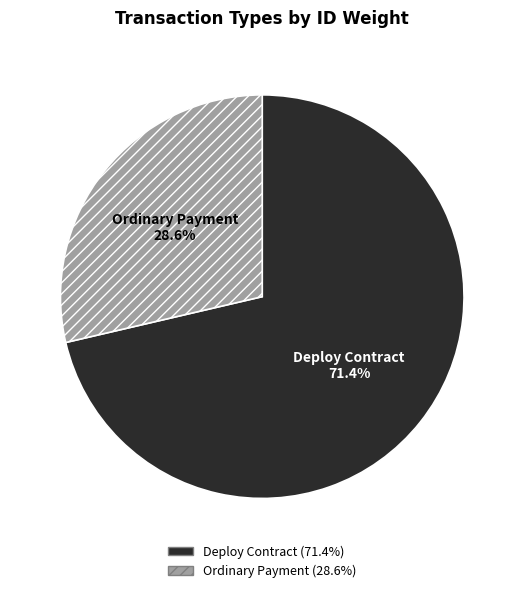

Does Ordinary Payment represent more than half of the total?

No